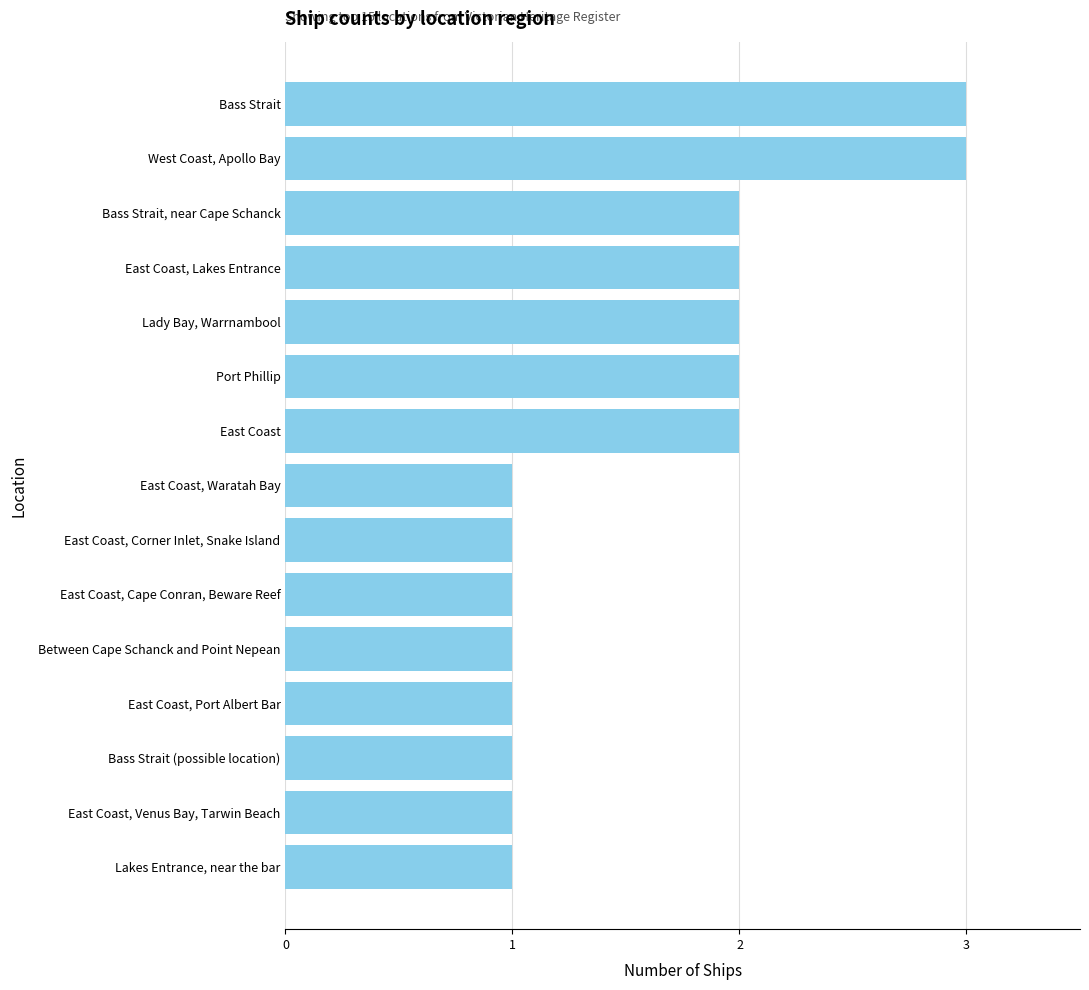

What is the maximum value shown in the chart?

3